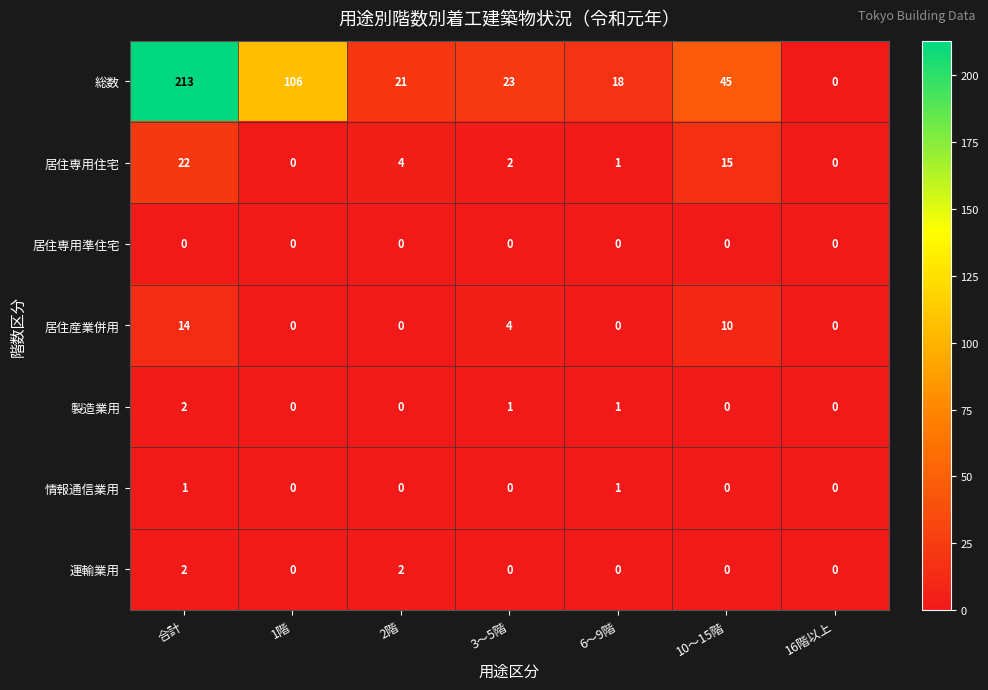

The 総数 series shows 297 at 合計. True or false?

False